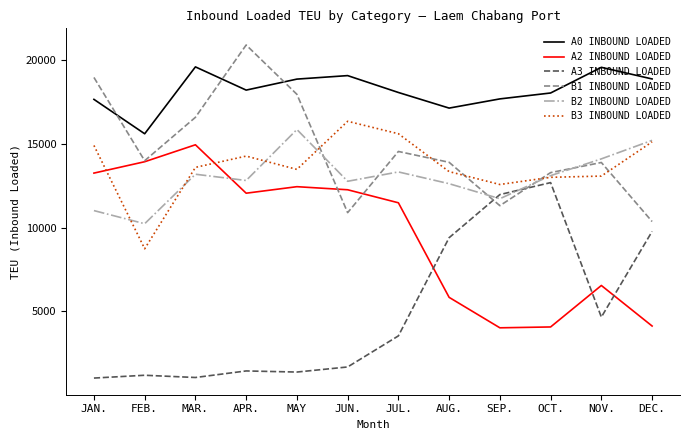

At how many categories does at least one series exceed 16835?

11